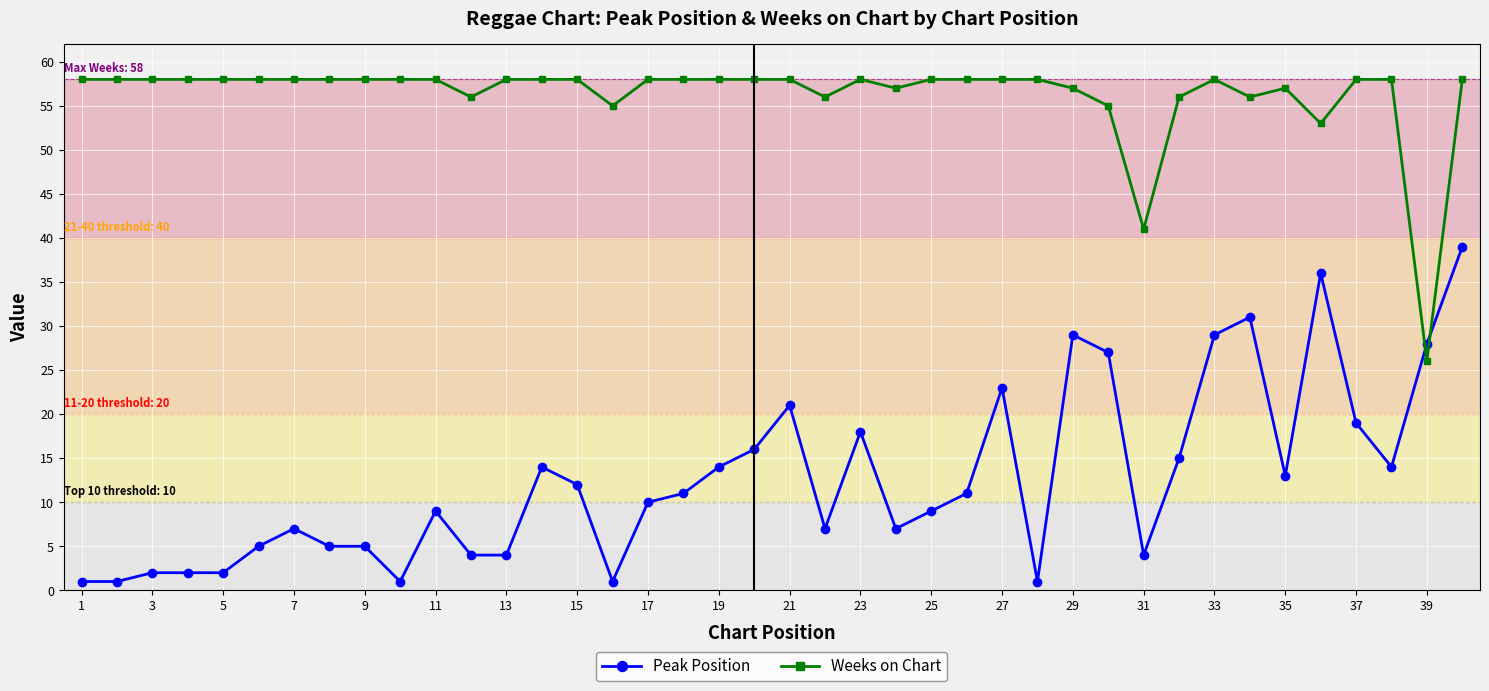

Which series ends up on top after the final intersection of Weeks on Chart and Peak Position?

Weeks on Chart